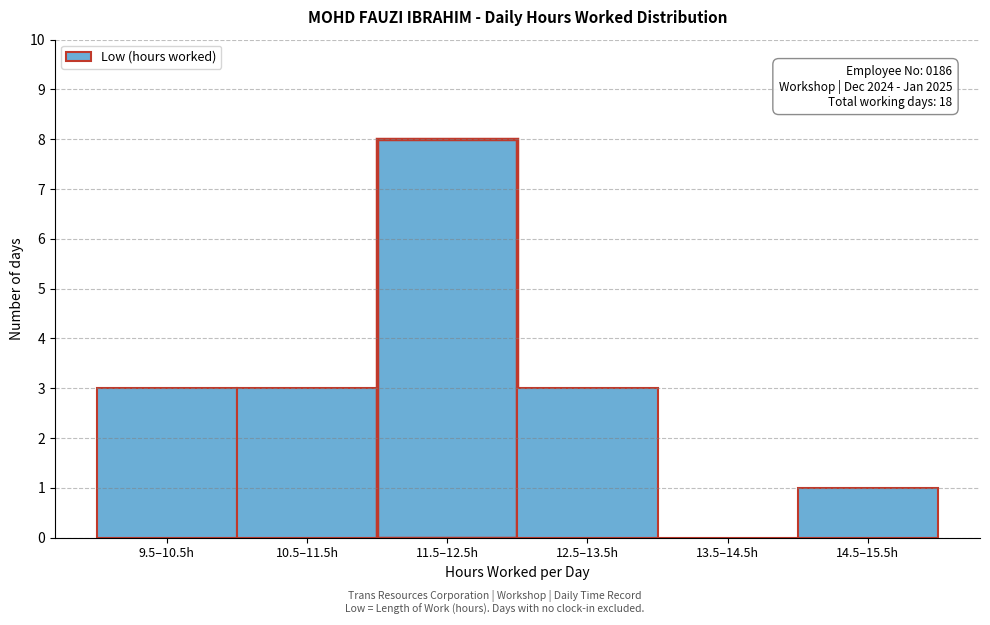

Reading right to left, transcribe all the data shown in this chart.

14.5–15.5h=1	13.5–14.5h=0	12.5–13.5h=3	11.5–12.5h=8	10.5–11.5h=3	9.5–10.5h=3